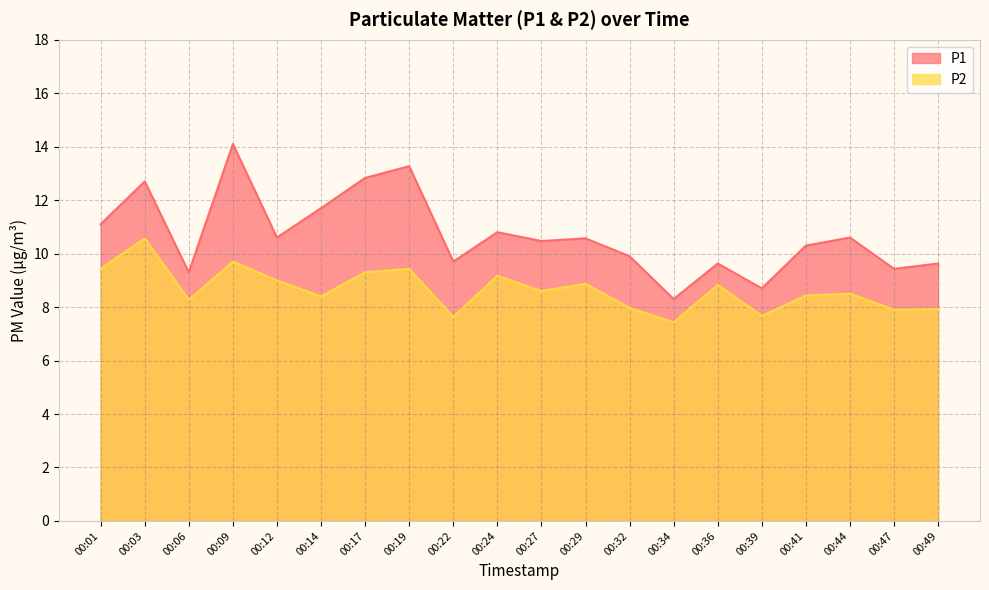

Reading left to right, list all the values displayed in this chart.

P1: 11.1	12.7	9.3	14.1	10.6	11.7	12.8	13.3	9.7	10.8	10.5	10.6	9.9	8.3	9.6	8.7	10.3	10.6	9.4	9.6
P2: 9.4	10.6	8.3	9.7	9.0	8.4	9.3	9.4	7.6	9.2	8.6	8.9	8.0	7.4	8.8	7.7	8.4	8.5	7.9	7.9